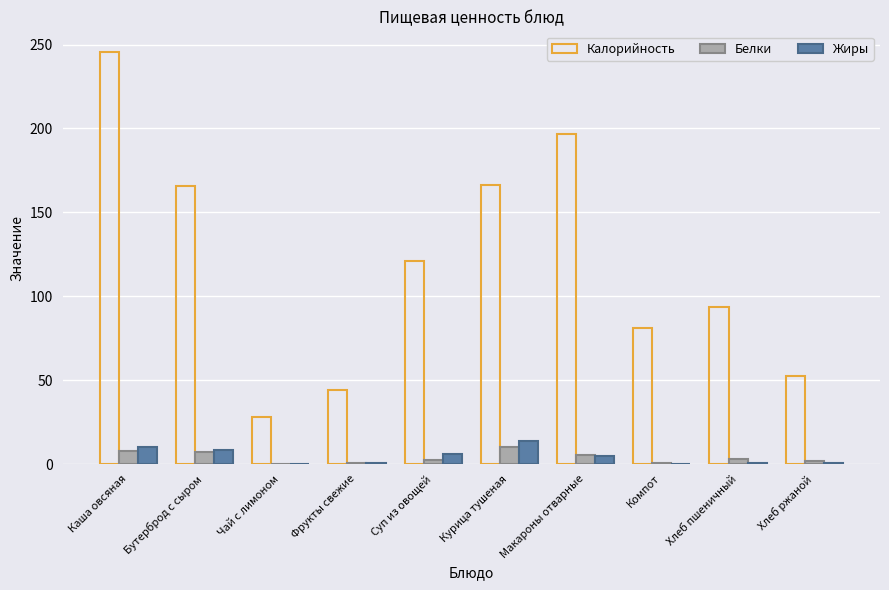

Which series changed the most between Бутерброд с сыром and Чай с лимоном?

Калорийность